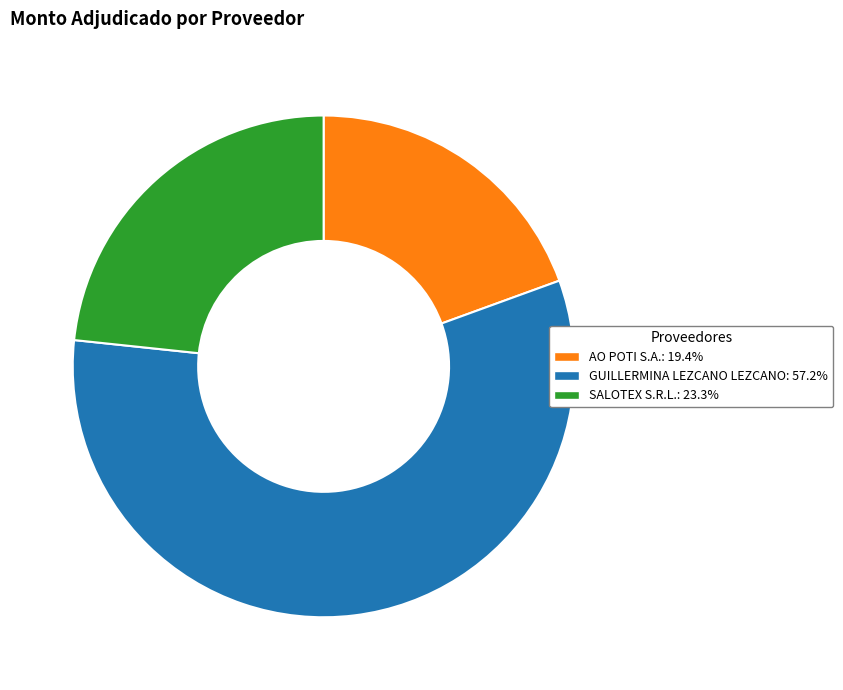

Which category has the smallest portion of the pie?

AO POTI S.A.